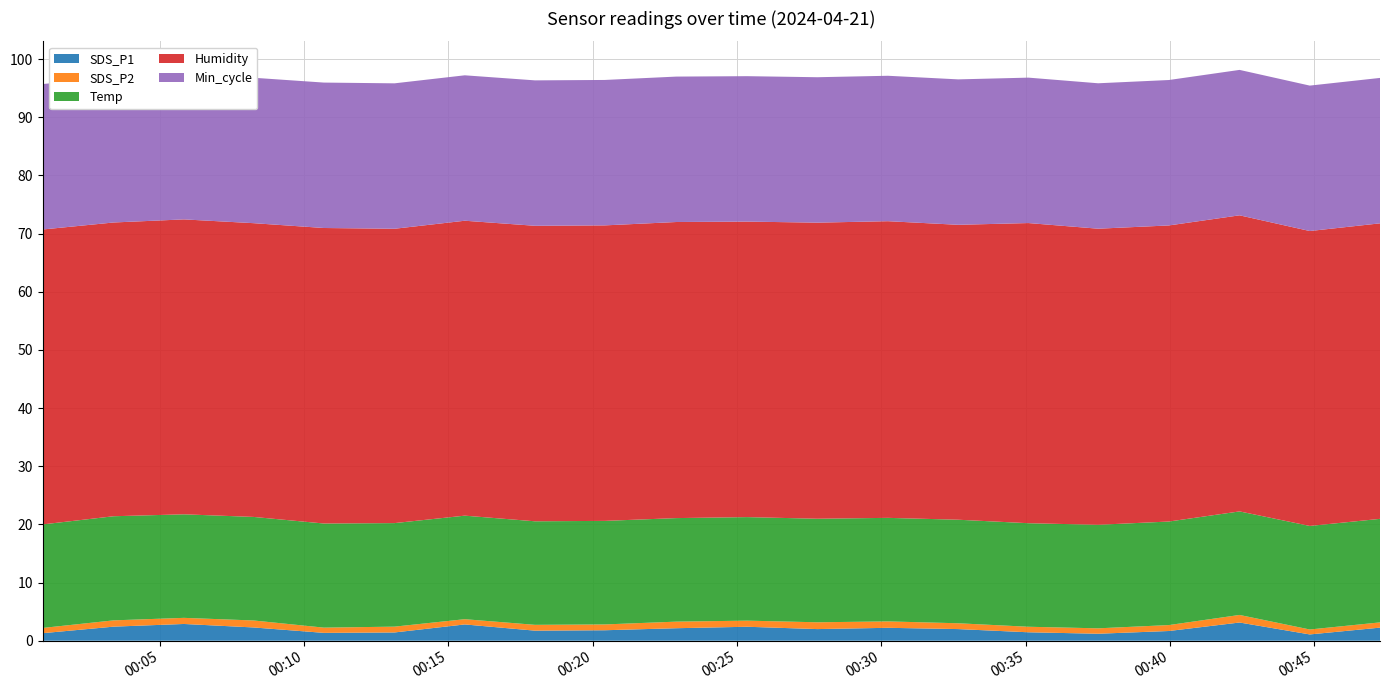

Reading left to right, what are all the values shown in this chart?

SDS_P1: 1.3	2.4	2.9	2.3	1.4	1.4	2.8	1.7	1.8	2.1	2.4	2.0	2.2	2.0	1.4	1.2	1.7	3.1	1.1	2.2
SDS_P2: 0.9	1.1	1.1	1.2	0.9	1.0	0.9	1.0	1.0	1.1	1.1	1.2	1.1	1.0	0.9	0.9	1.0	1.3	0.8	0.9
Temp: 17.8	17.9	17.8	17.8	17.9	17.8	17.8	17.8	17.8	17.8	17.8	17.8	17.8	17.8	17.8	17.8	17.8	17.8	17.8	17.8
Humidity: 50.7	50.5	50.7	50.5	50.8	50.6	50.7	50.8	50.8	50.9	50.8	50.9	51.0	50.7	51.6	50.9	50.9	50.9	50.7	50.8
Min_cycle: 25.0	25.0	25.0	25.0	25.0	25.0	25.0	25.0	25.0	25.0	25.0	25.0	25.0	25.0	25.0	25.0	25.0	25.0	25.0	25.0